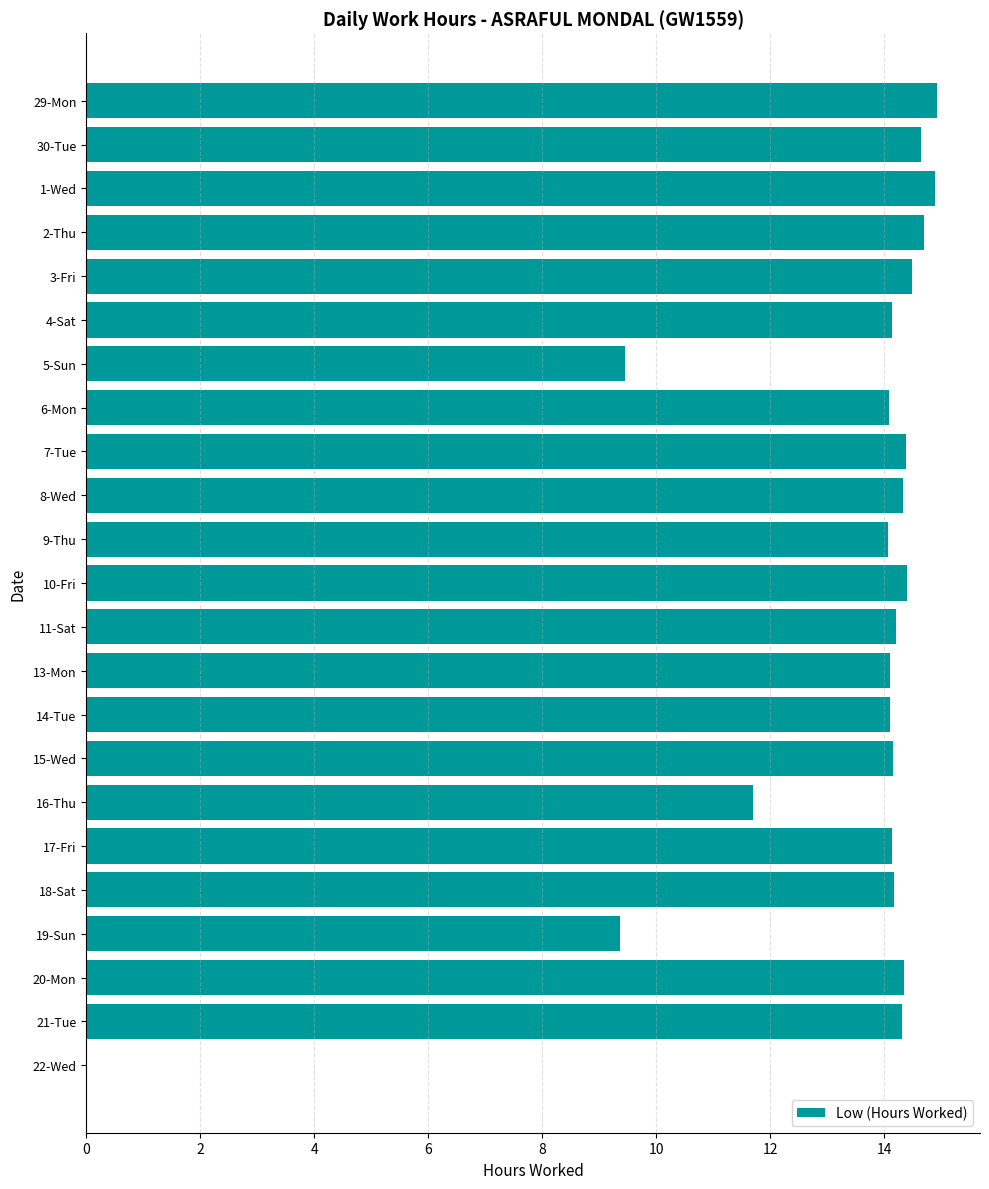

What is the sum of all values?

303.1